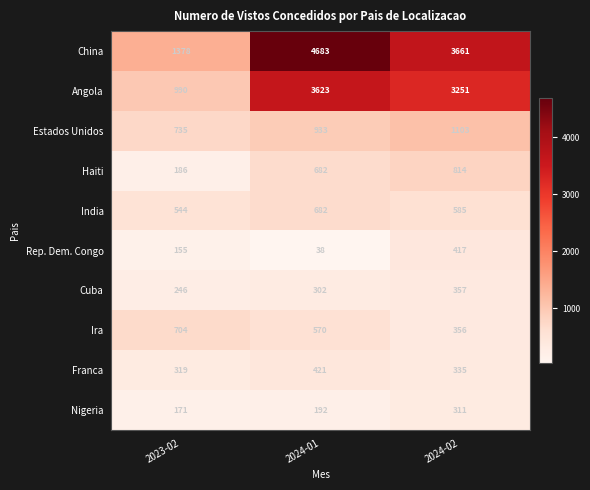

Which category has the lowest value across all series?

2024-01